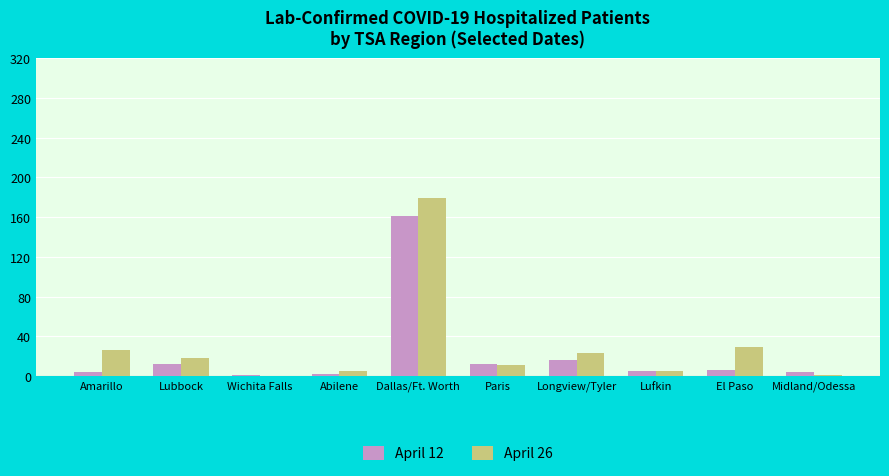

What is the sum of the April 12 values at Abilene and Amarillo?

6